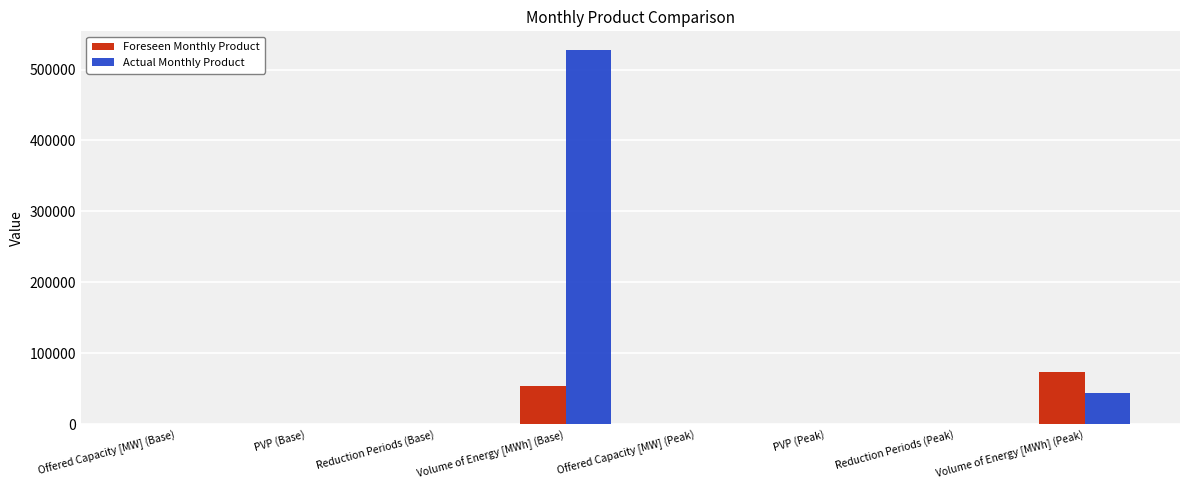

True or false: Actual Monthly Product has a value of 0.8 at PVP (Base).

True